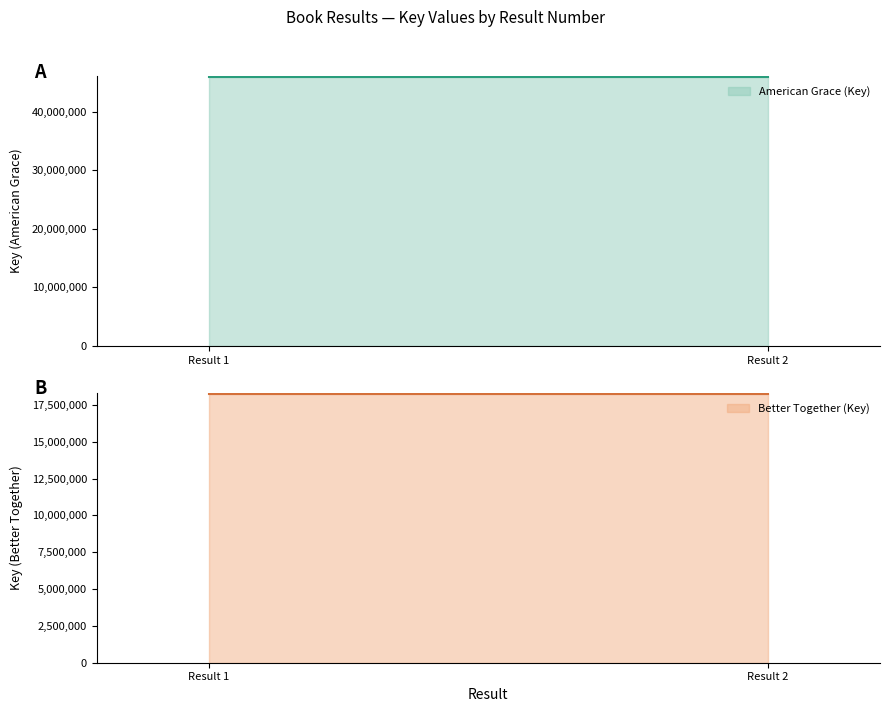

What is the spread (max minus min) of values at Result 1?

27776663